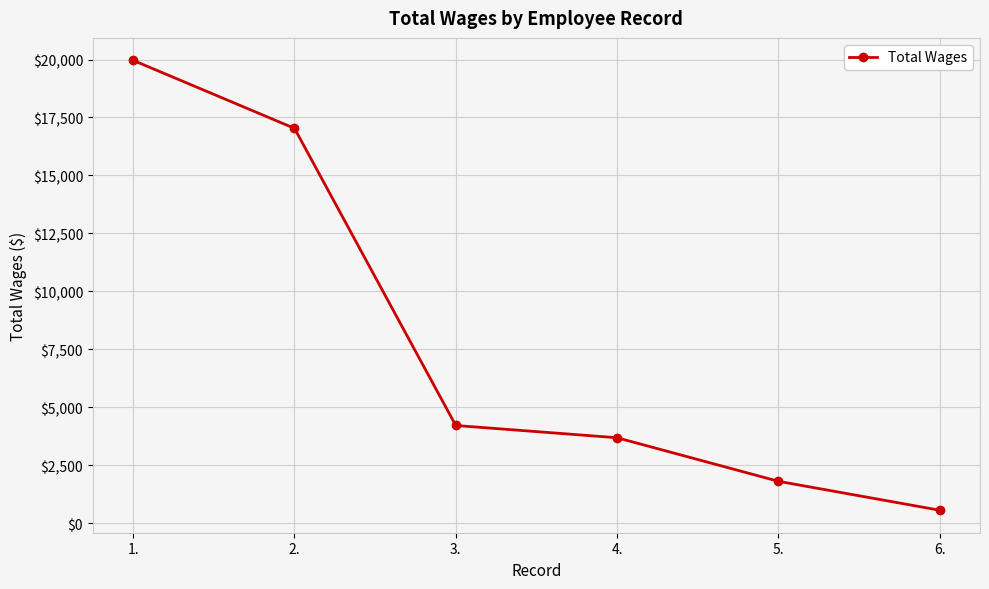

What position from the right is 1.?

6